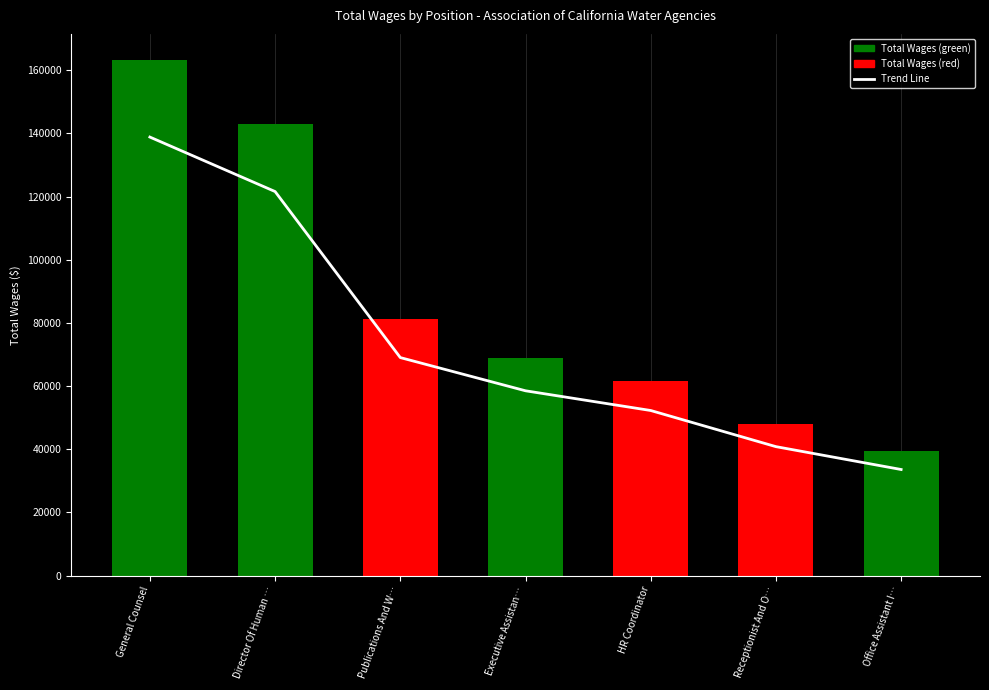

Which has a higher value, Office Assistant I… or Executive Assistan…?

Executive Assistan…